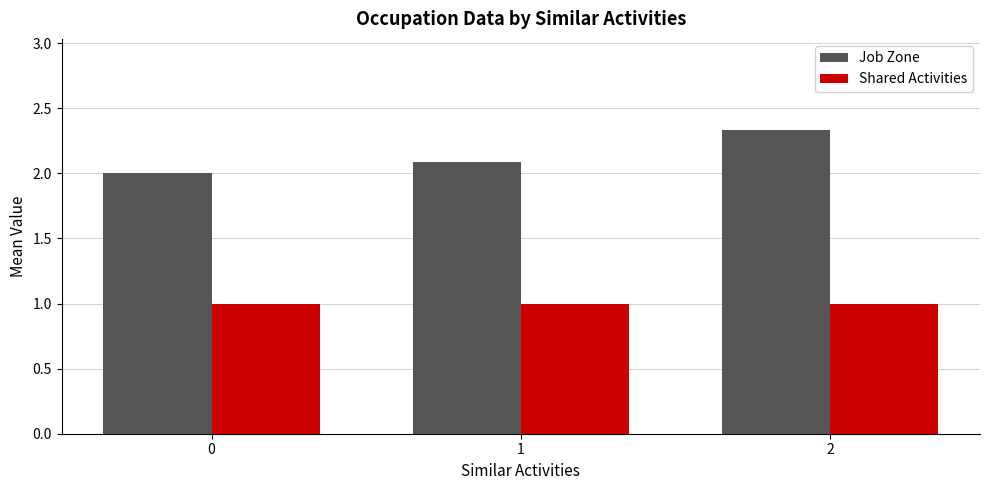

What is the spread (max minus min) of values at 0?

1.0